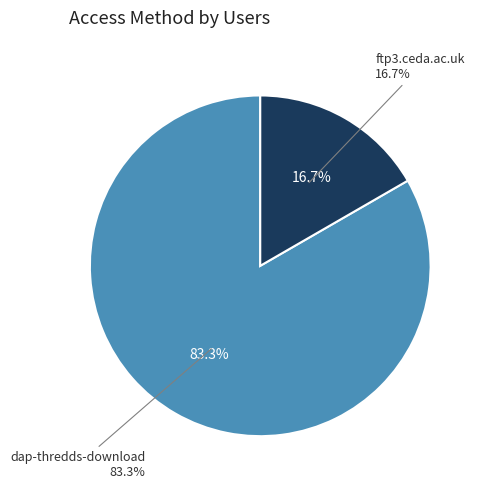

Is dap-thredds-download the majority of the pie?

Yes